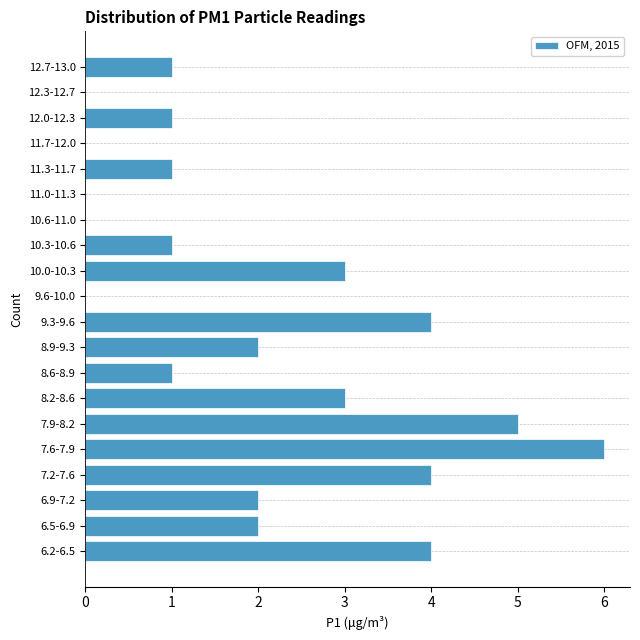

Reading bottom to top, list all the values displayed in this chart.

6.2-6.5=4	6.5-6.9=2	6.9-7.2=2	7.2-7.6=4	7.6-7.9=6	7.9-8.2=5	8.2-8.6=3	8.6-8.9=1	8.9-9.3=2	9.3-9.6=4	9.6-10.0=0	10.0-10.3=3	10.3-10.6=1	10.6-11.0=0	11.0-11.3=0	11.3-11.7=1	11.7-12.0=0	12.0-12.3=1	12.3-12.7=0	12.7-13.0=1